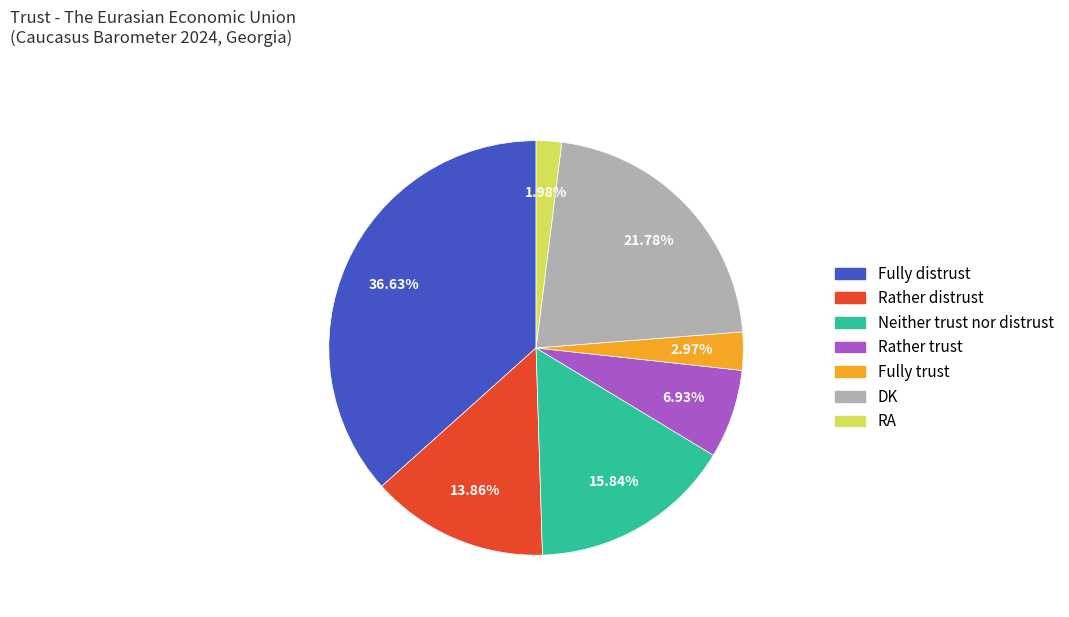

Rank the categories by value from highest to lowest.

Fully distrust, DK, Neither trust nor distrust, Rather distrust, Rather trust, Fully trust, RA